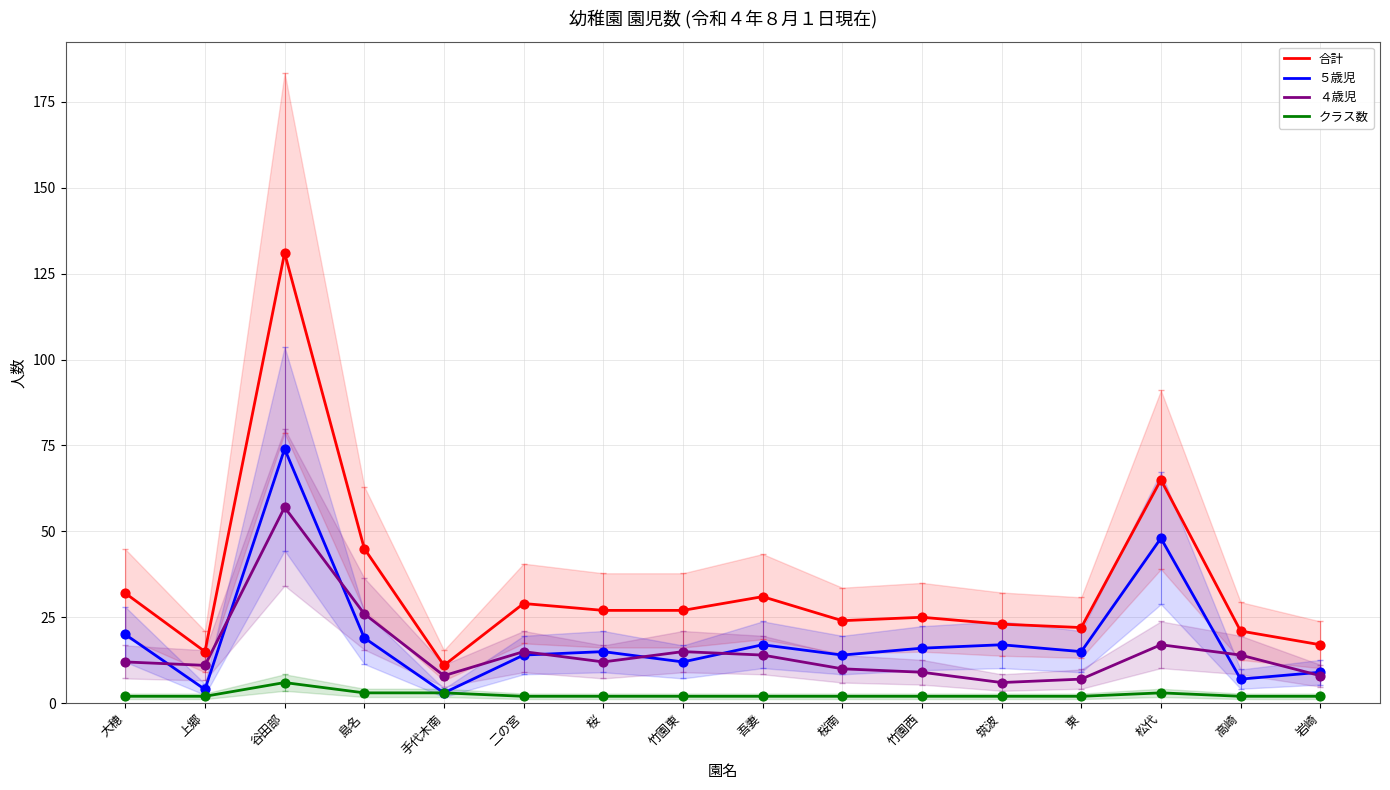

At which category is the sum across all series the highest?

谷田部